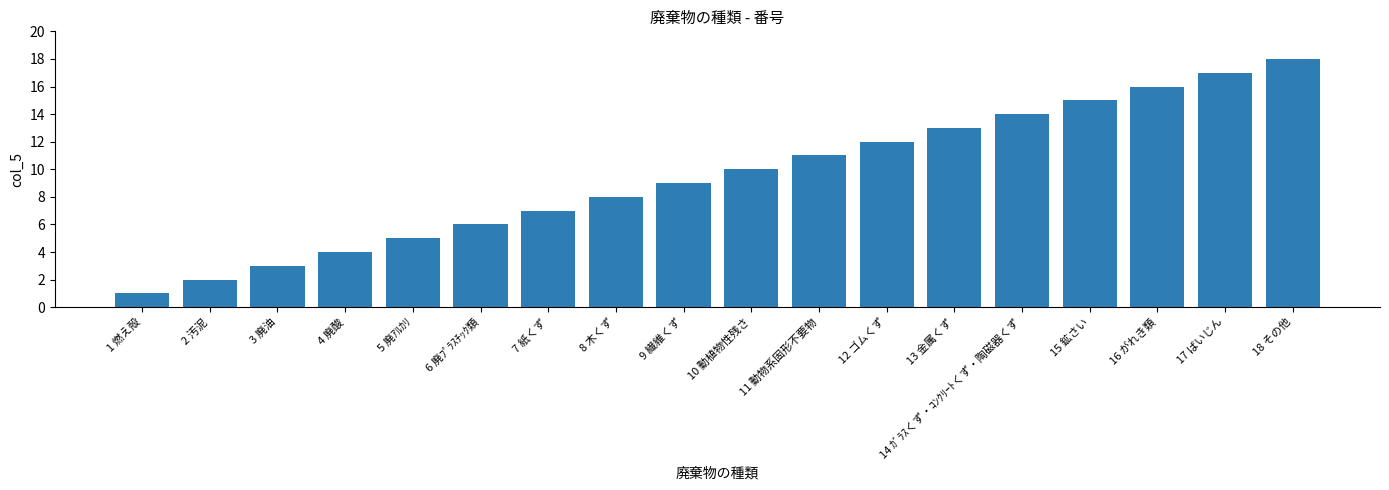

What is the sum of all values?

171